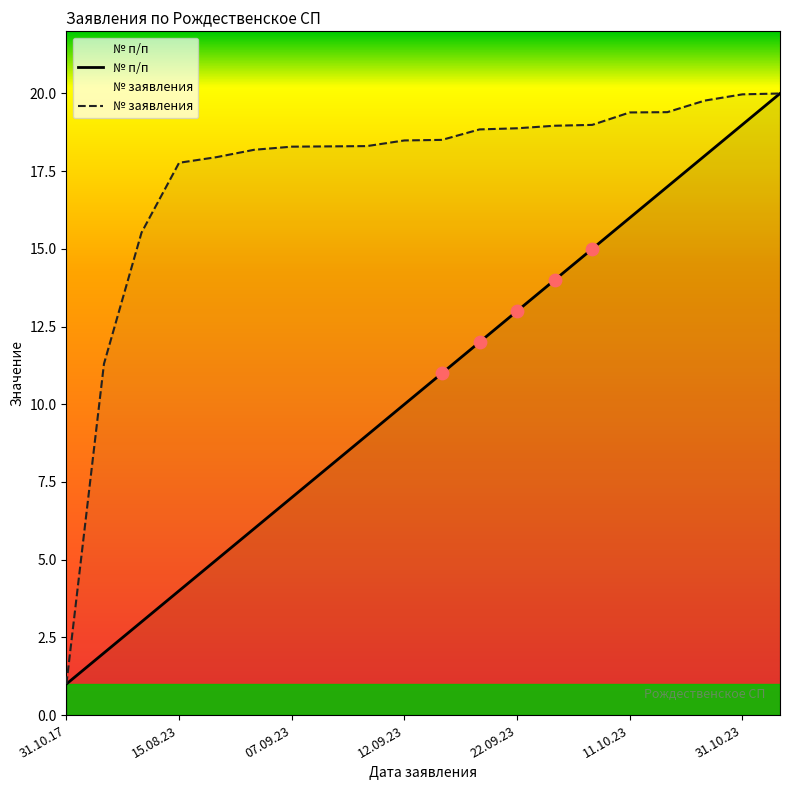

What is the total value across all series at 31.10.23?

39.0